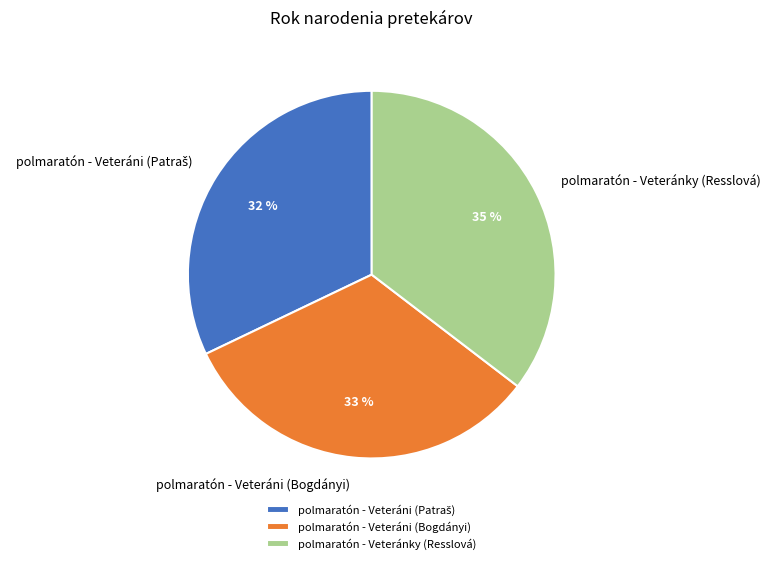

The polmaratón - Veteráni (Bogdányi) slice represents 43% of the pie. True or false?

False